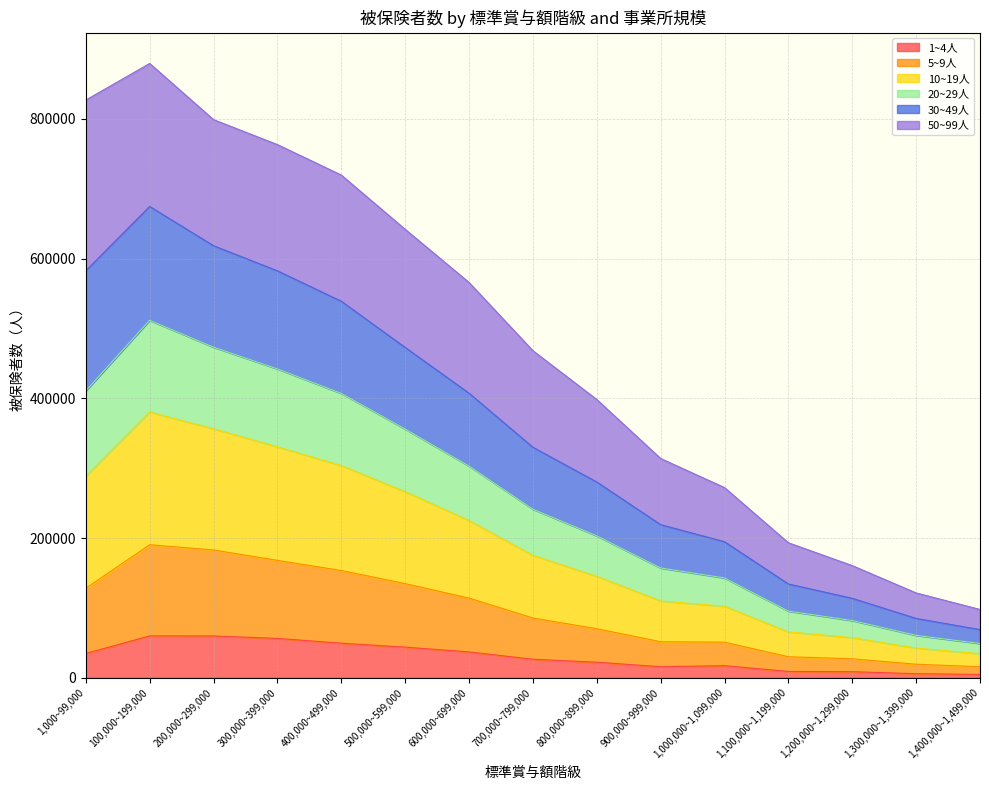

Where is the first local maximum for 1~4人?

100,000~199,000